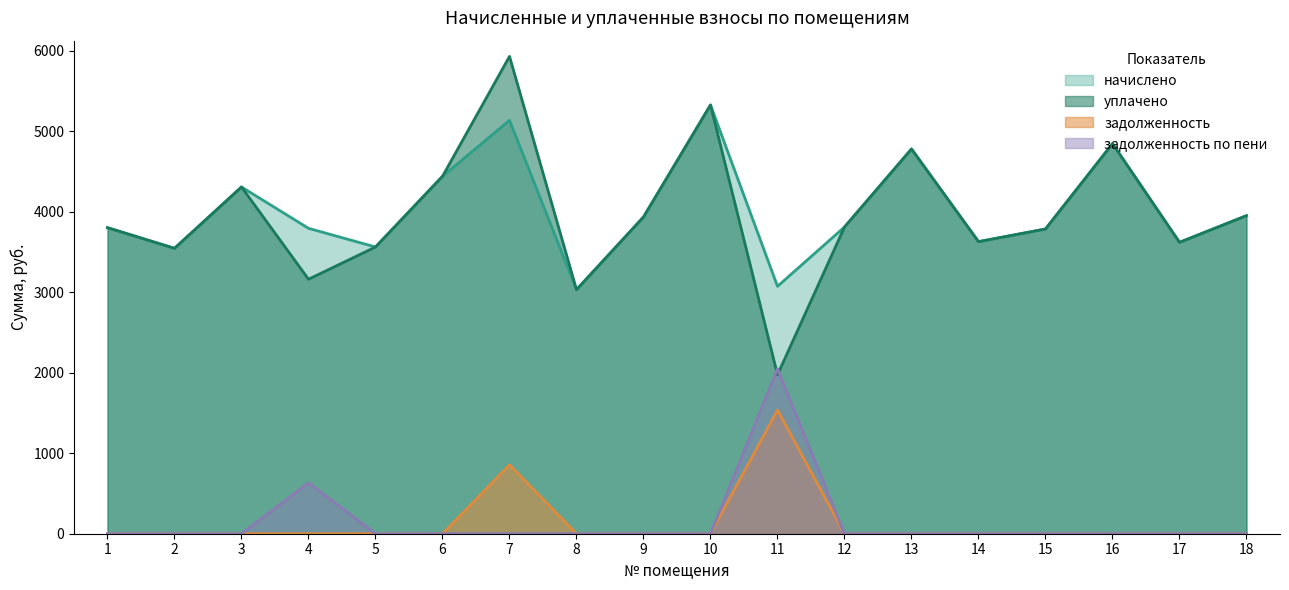

Does the chart have visible grid lines?

No